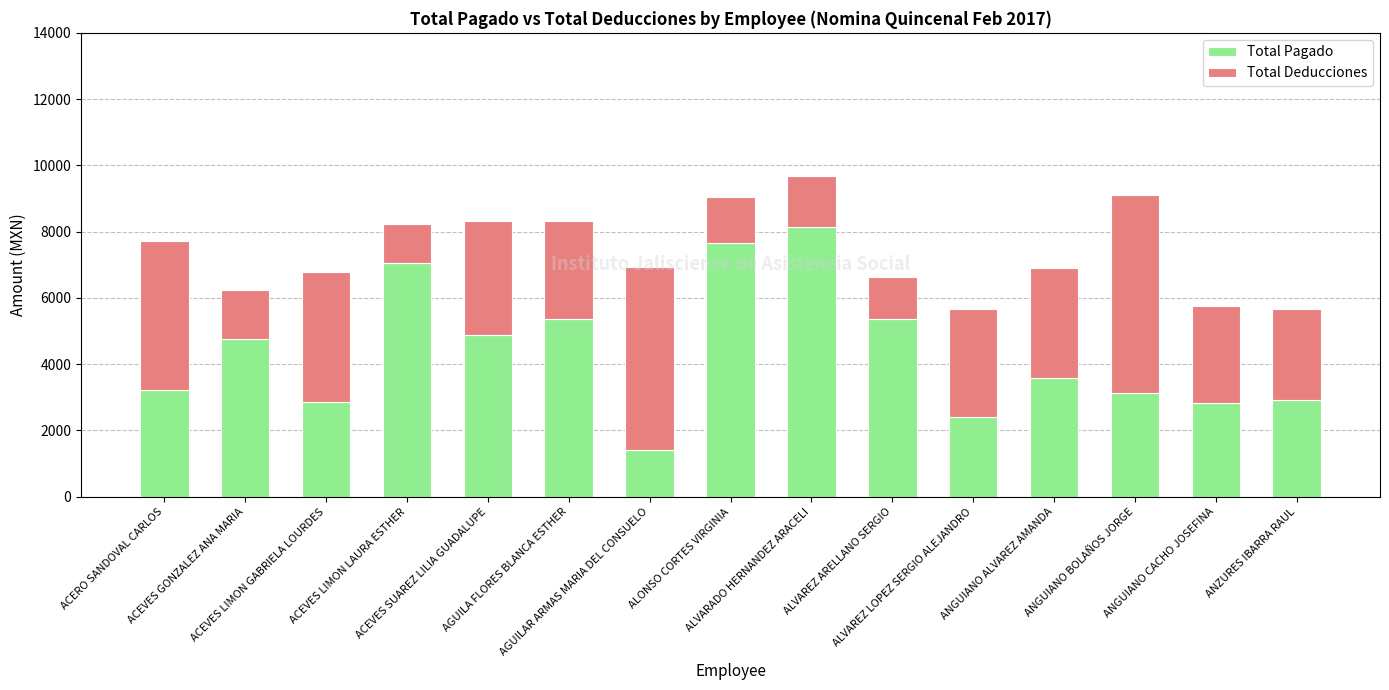

What is the sum of all Total Pagado values?

65619.1